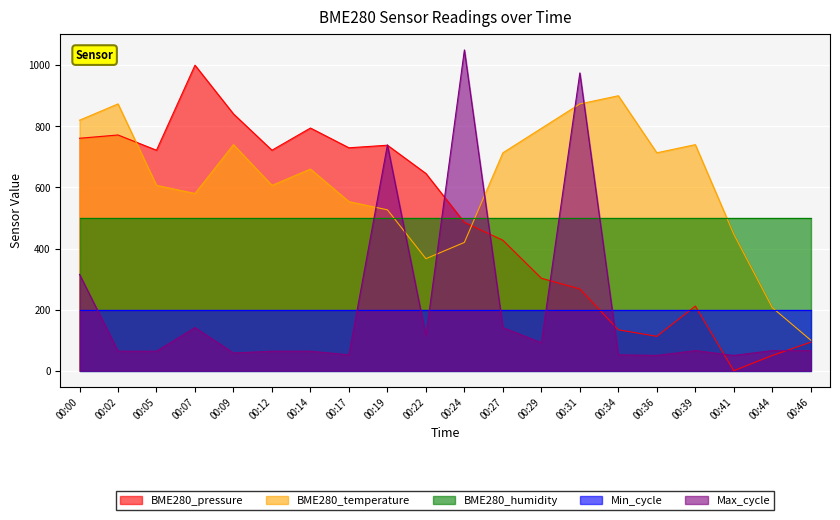

List the series in order of their peak value, highest first.

Max_cycle, BME280_pressure, BME280_temperature, BME280_humidity, Min_cycle